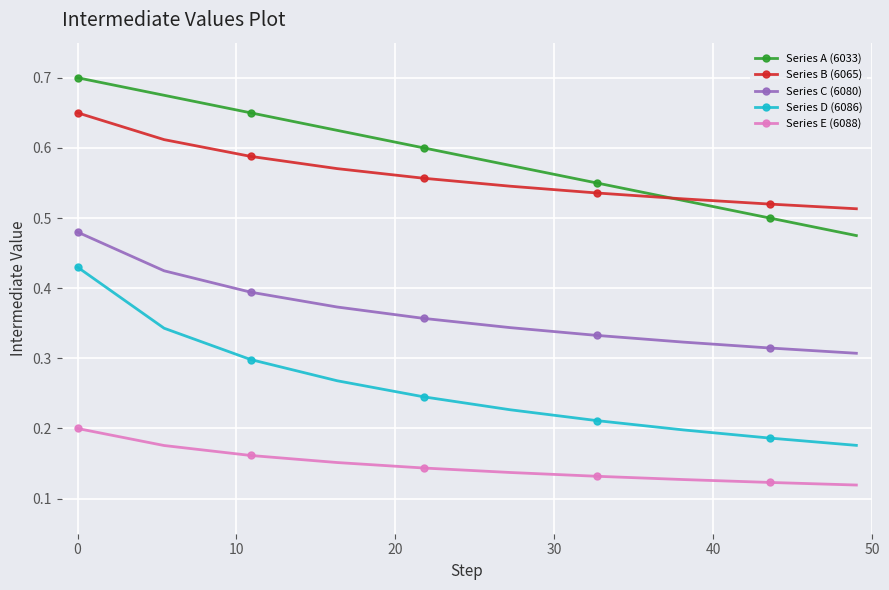

True or false: Series C (6080) and Series D (6086) cross at least once.

False